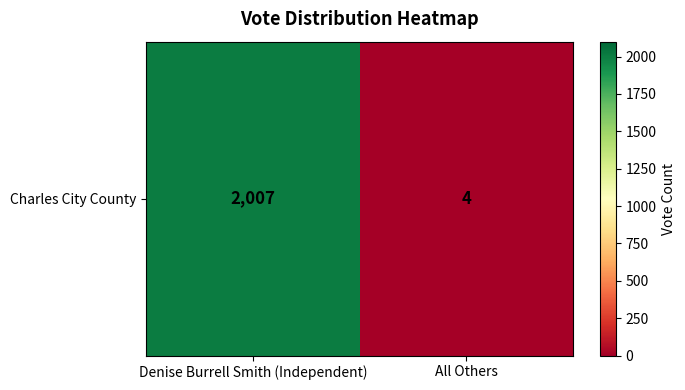

The chart shows a value of 3 at All Others. True or false?

False